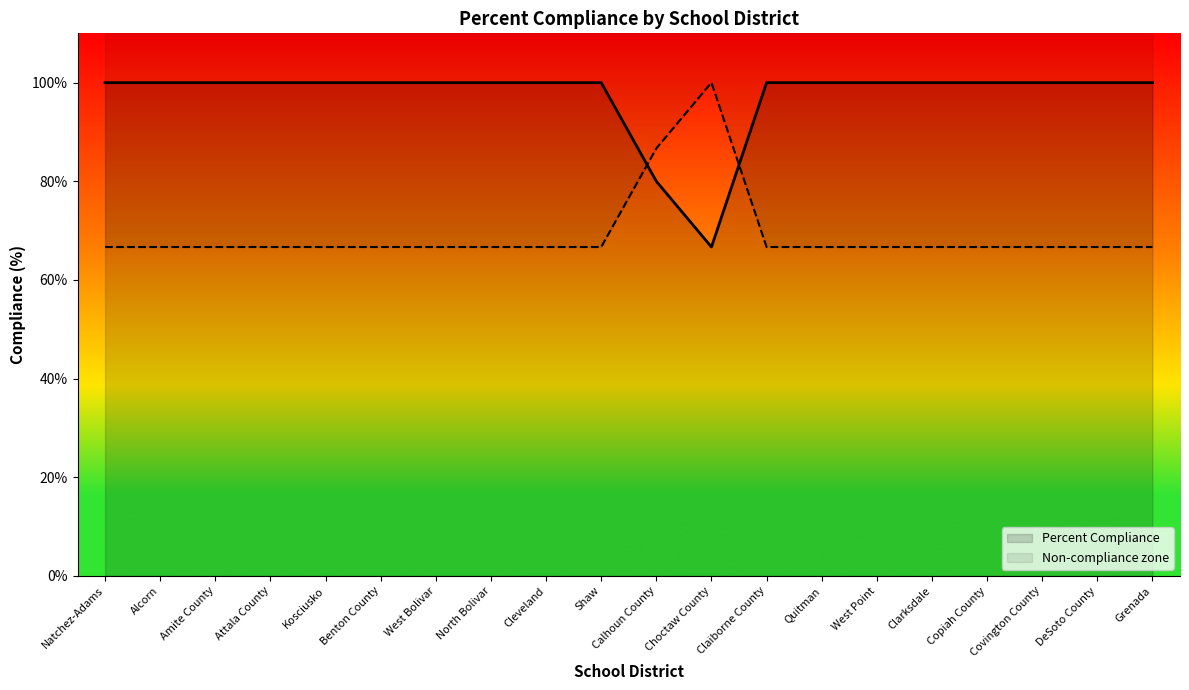

The value at Attala County is 37.9. True or false?

False